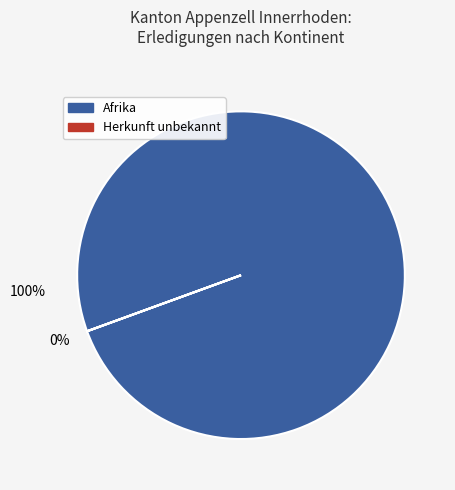

What is the smallest slice in the pie chart?

Herkunft unbekannt